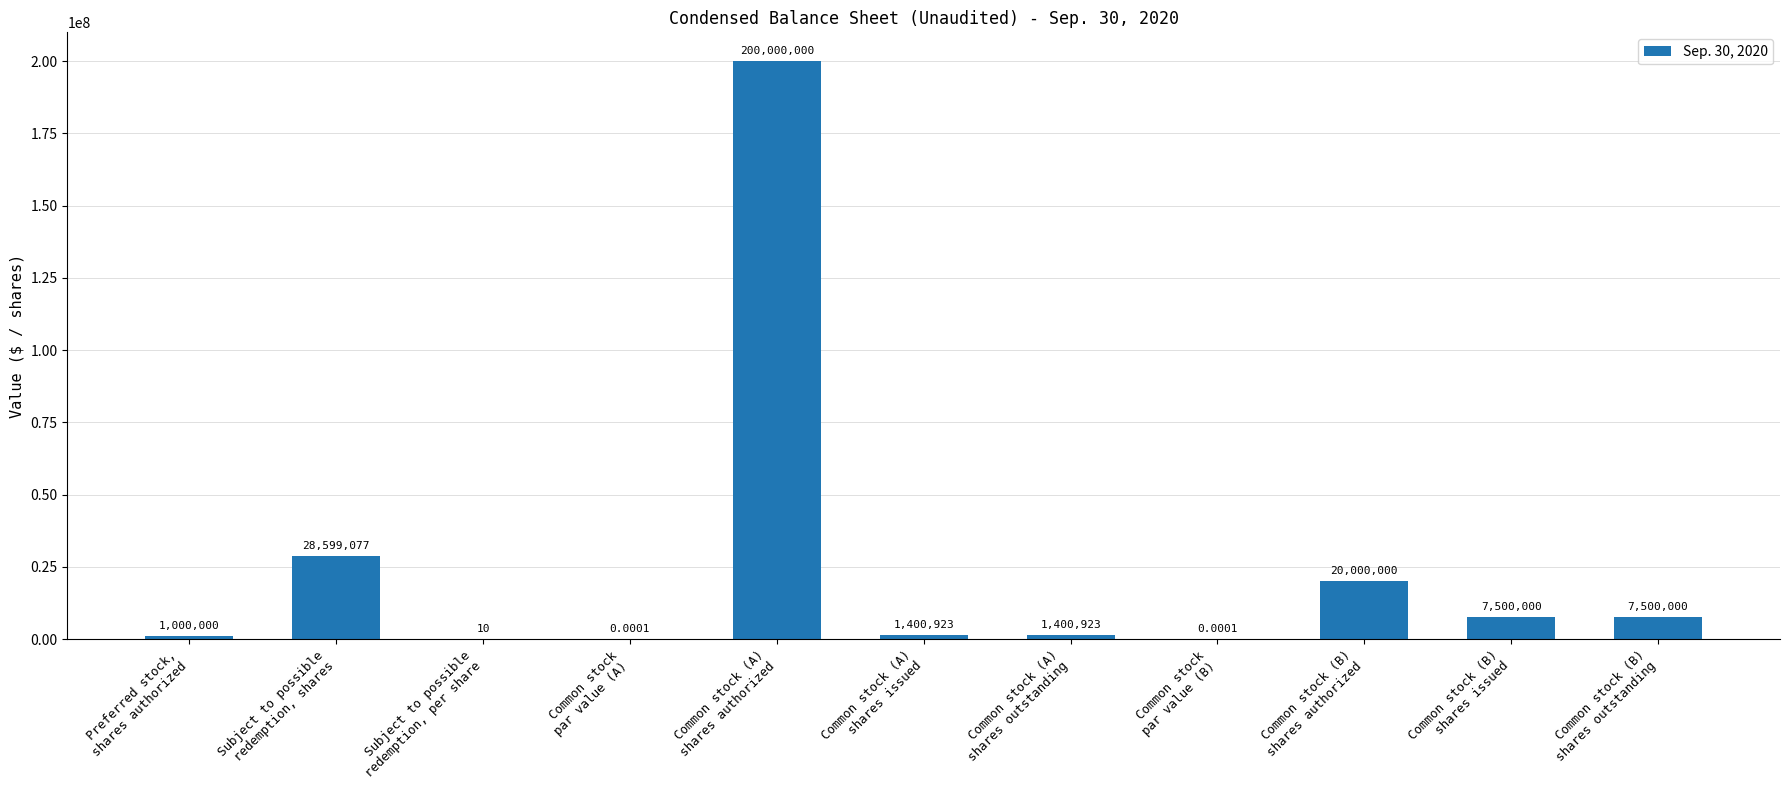

What is the sum of all values?

267400933.0